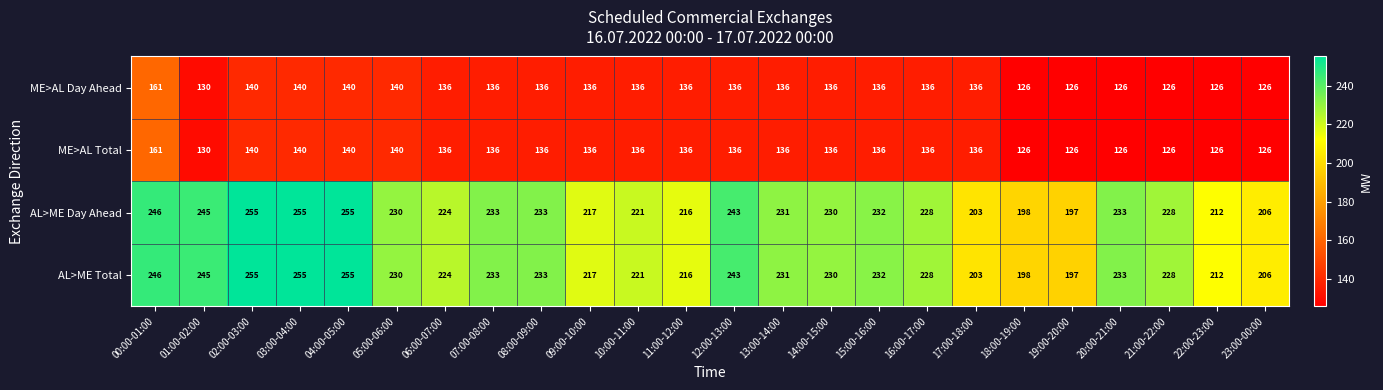

What is the spread (max minus min) of values at 21:00-22:00?

102